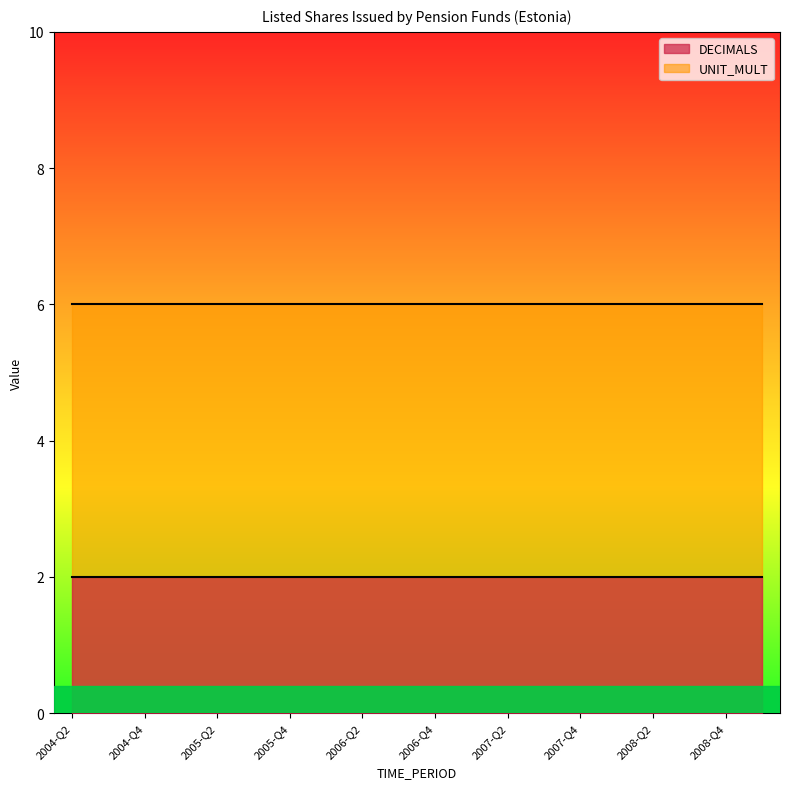

What is the value of the DECIMALS point at the 2nd from the left?

2